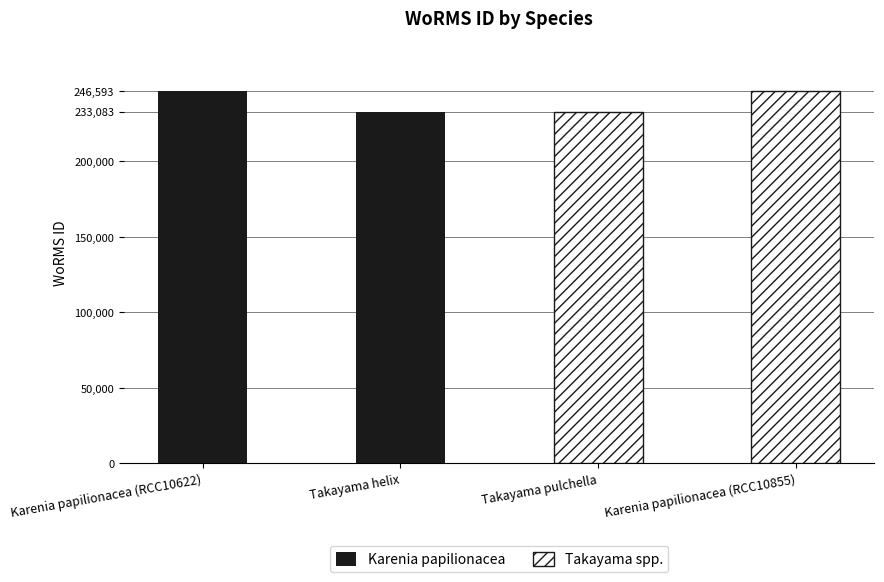

What is the average value of the Takayama spp. series?

239838